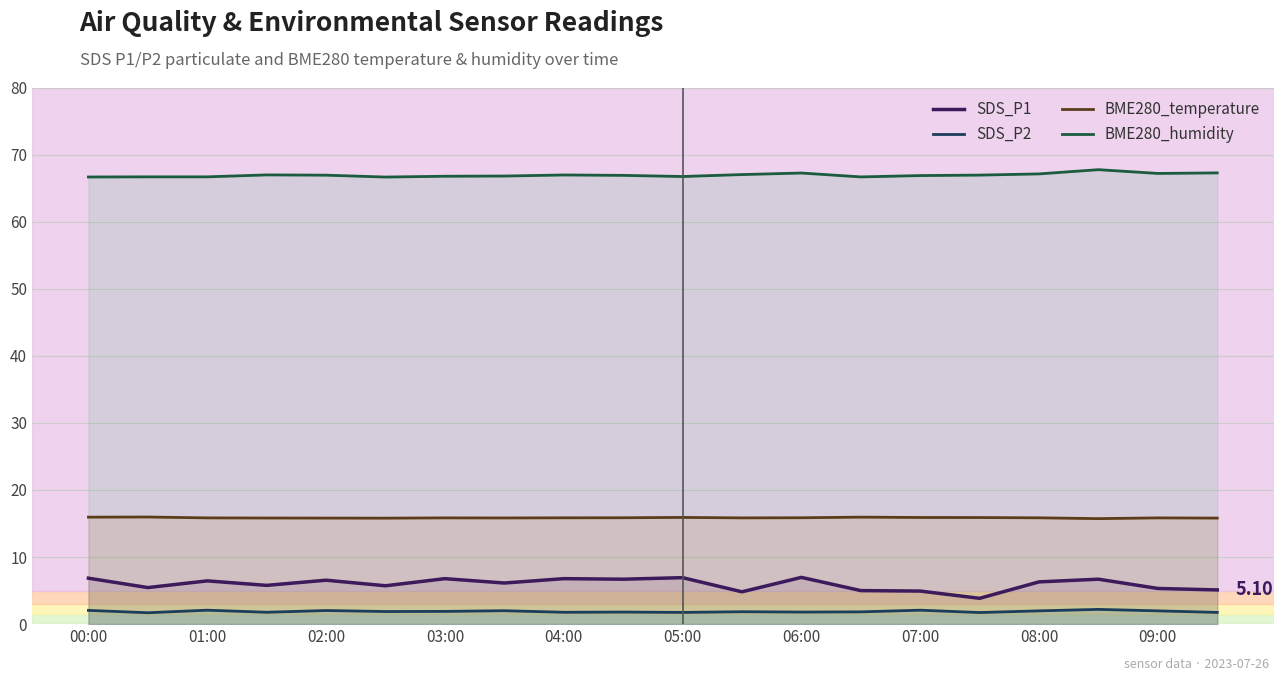

Reading left to right, list all the values displayed in this chart.

SDS_P1: 6.8	5.5	6.5	5.8	6.5	5.7	6.8	6.1	6.8	6.7	6.9	4.8	7.0	5.0	4.9	3.9	6.3	6.7	5.3	5.1
SDS_P2: 2.0	1.7	2.1	1.8	2.0	1.9	1.9	2.0	1.8	1.8	1.8	1.9	1.8	1.8	2.1	1.7	2.0	2.2	2.0	1.8
BME280_temperature: 15.9	16.0	15.8	15.8	15.8	15.8	15.8	15.8	15.8	15.9	15.9	15.8	15.9	15.9	15.9	15.9	15.8	15.7	15.8	15.8
BME280_humidity: 66.7	66.7	66.7	67.0	66.9	66.7	66.8	66.8	67.0	66.9	66.7	67.0	67.2	66.7	66.9	66.9	67.1	67.8	67.2	67.3